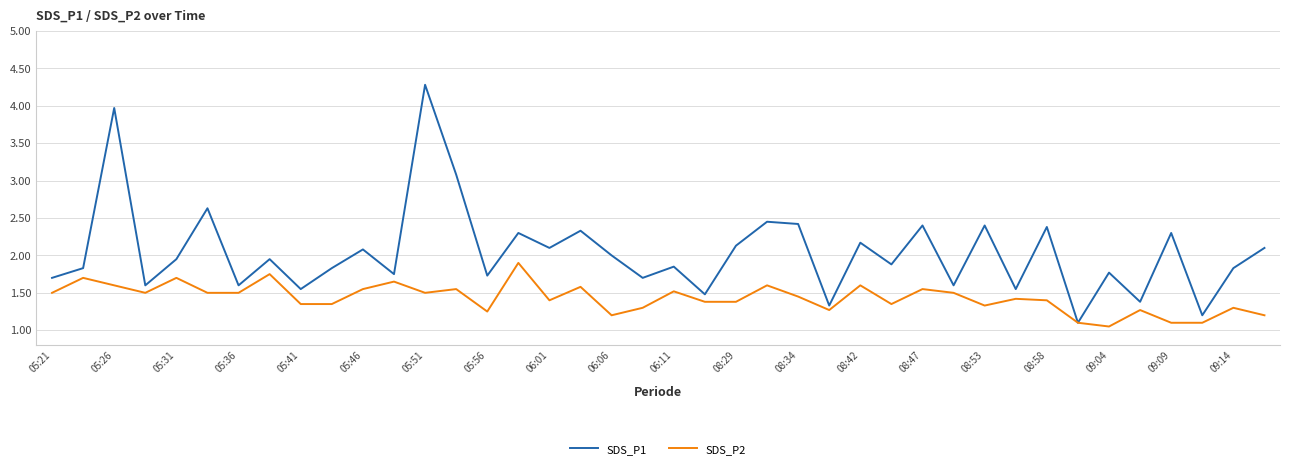

What is the highest value of the SDS_P1 series?

4.3